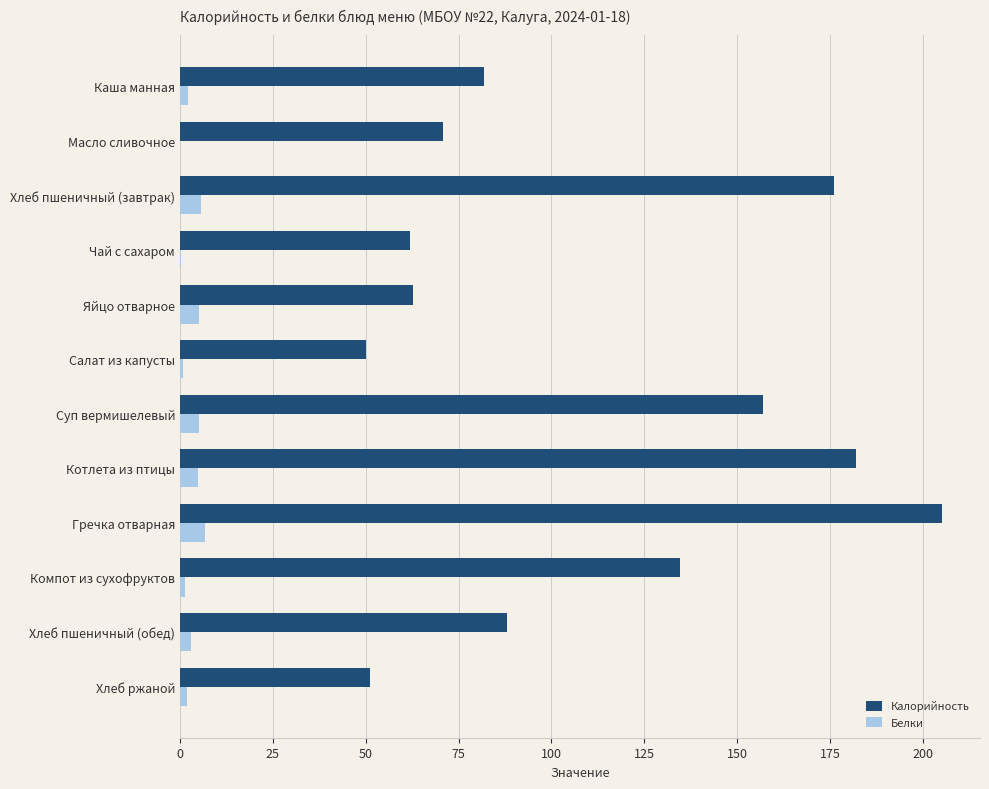

Which series changed the most between Салат из капусты and Гречка отварная?

Калорийность